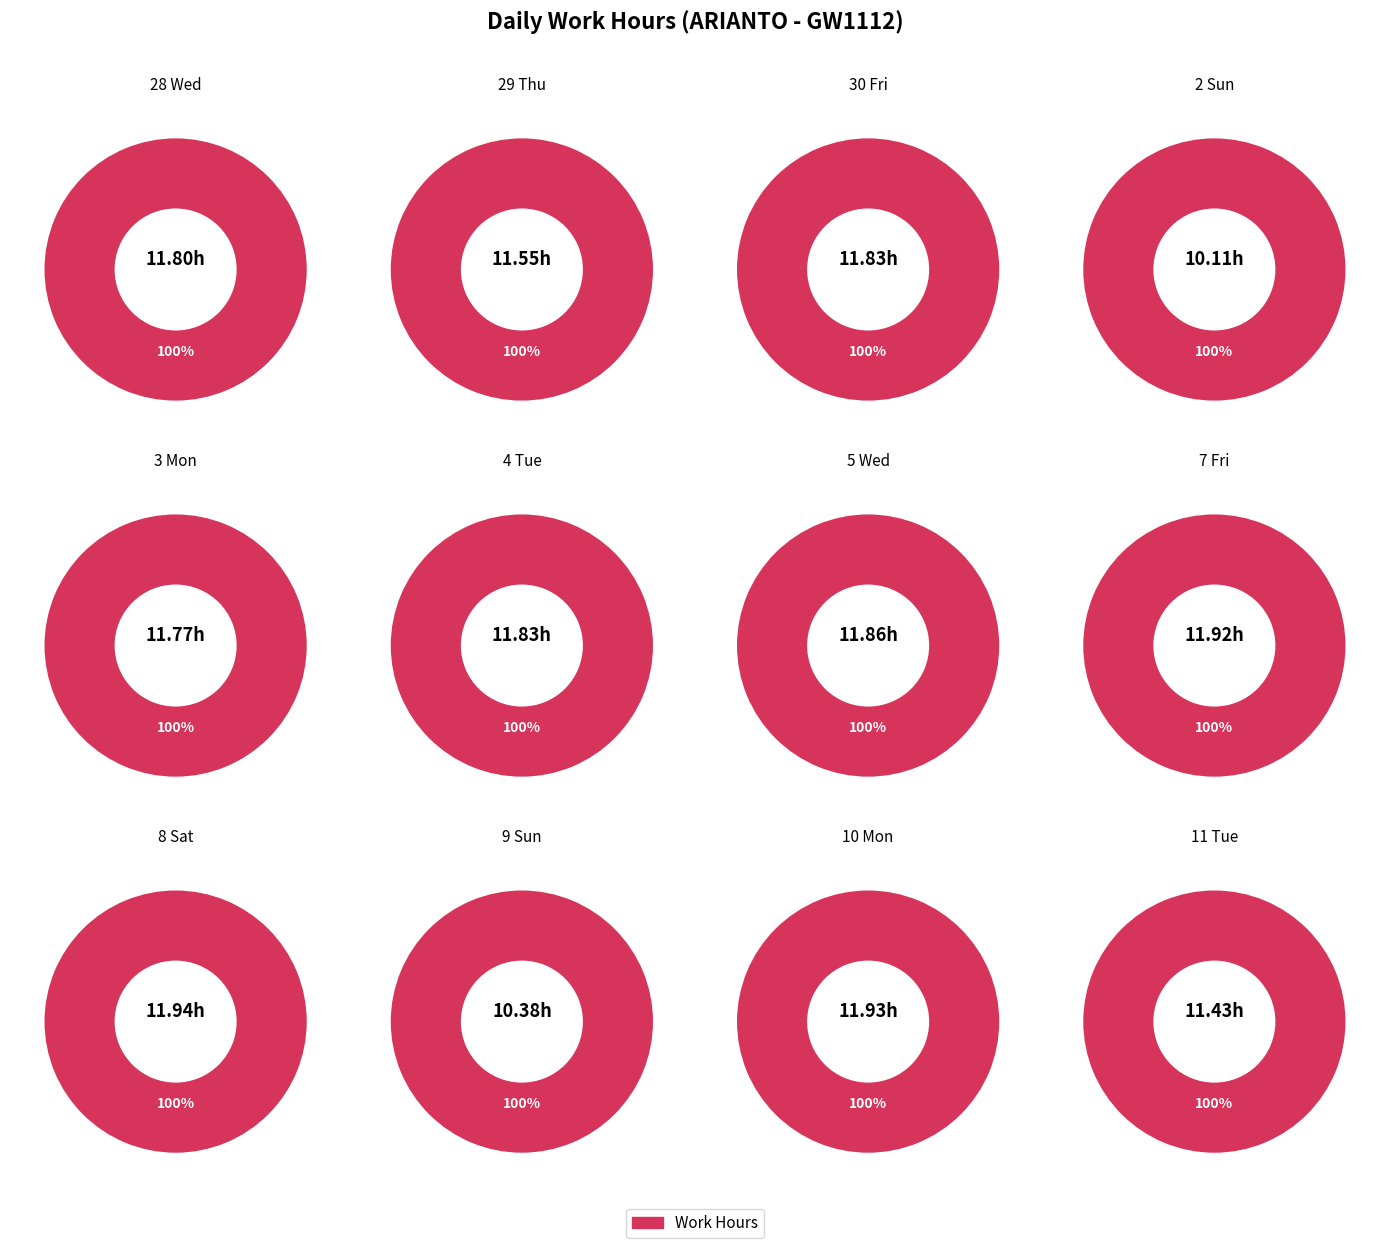

Which category has the smallest portion of the pie?

2 Sun